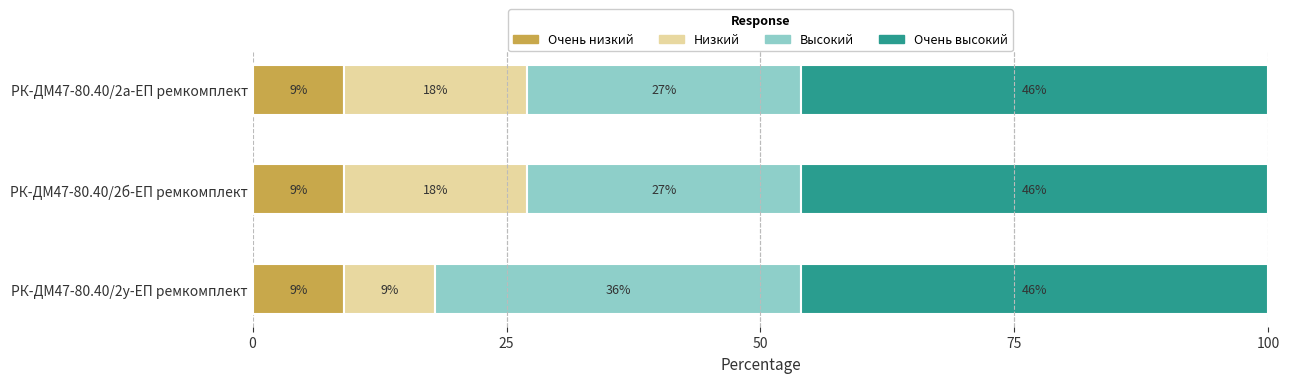

Rank the categories by value from lowest to highest.

РК-ДМ47-80.40/2а-ЕП ремкомплект, РК-ДМ47-80.40/2б-ЕП ремкомплект, РК-ДМ47-80.40/2у-ЕП ремкомплект